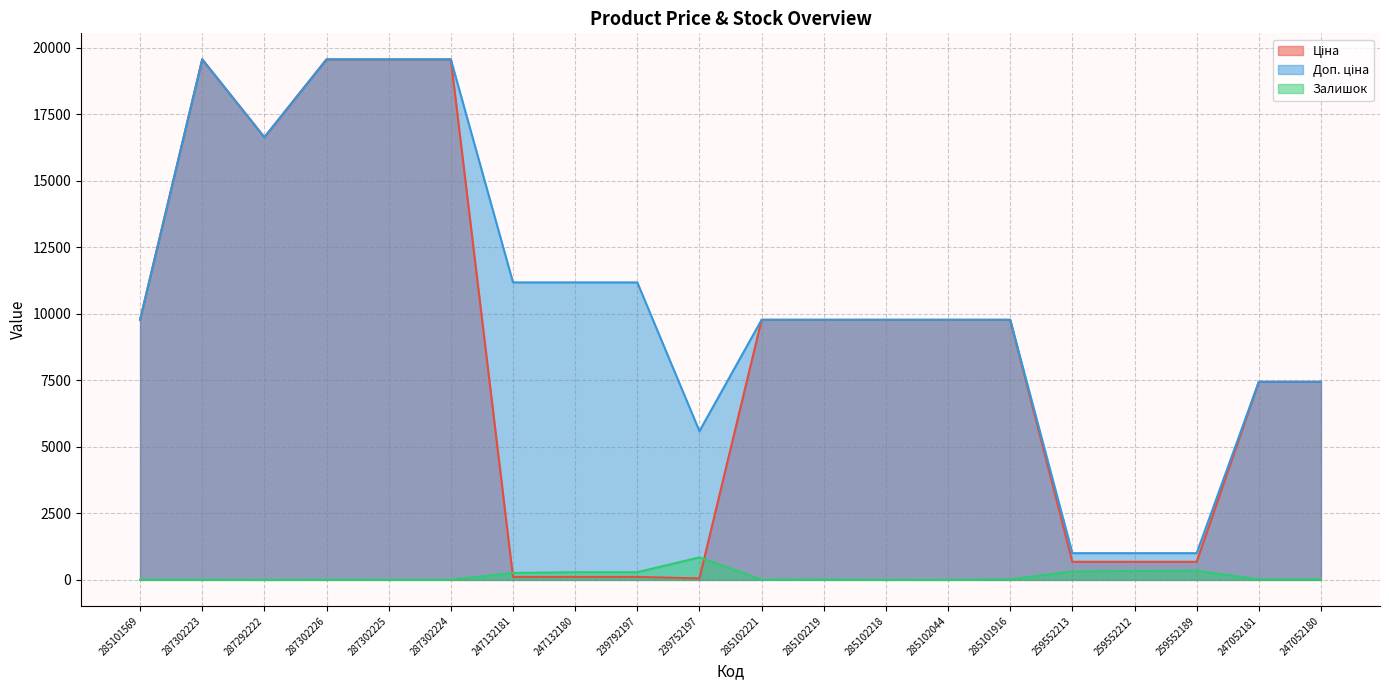

Does the chart display data point markers on the line(s)?

No